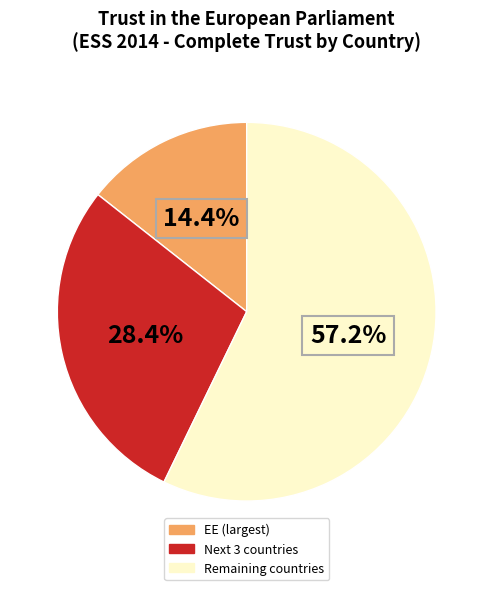

Is there a majority slice in this chart?

Yes